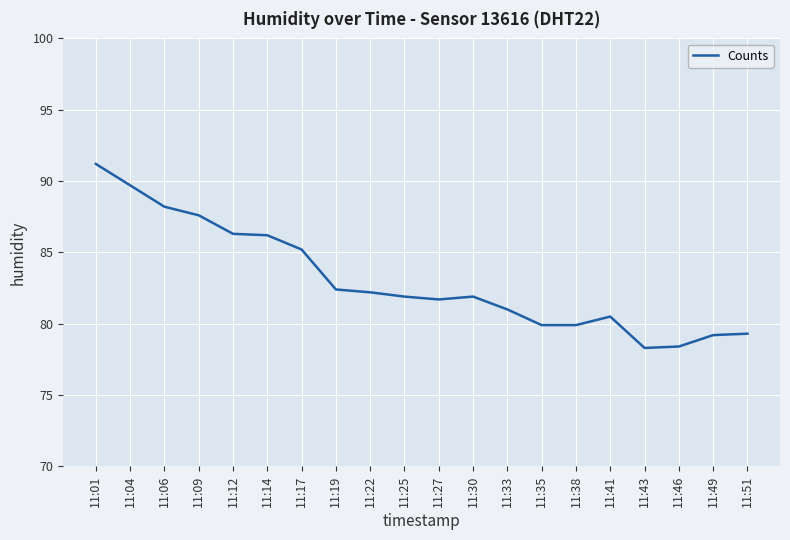

Is it true that the value at 11:30 is 112.4?

False